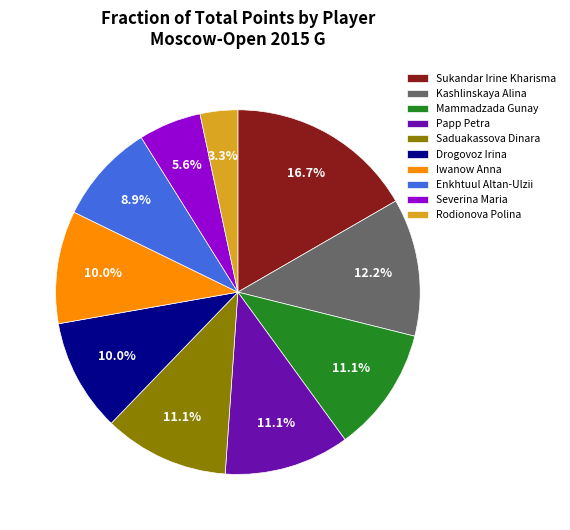

To the nearest percent, what portion does Papp Petra represent?

11%